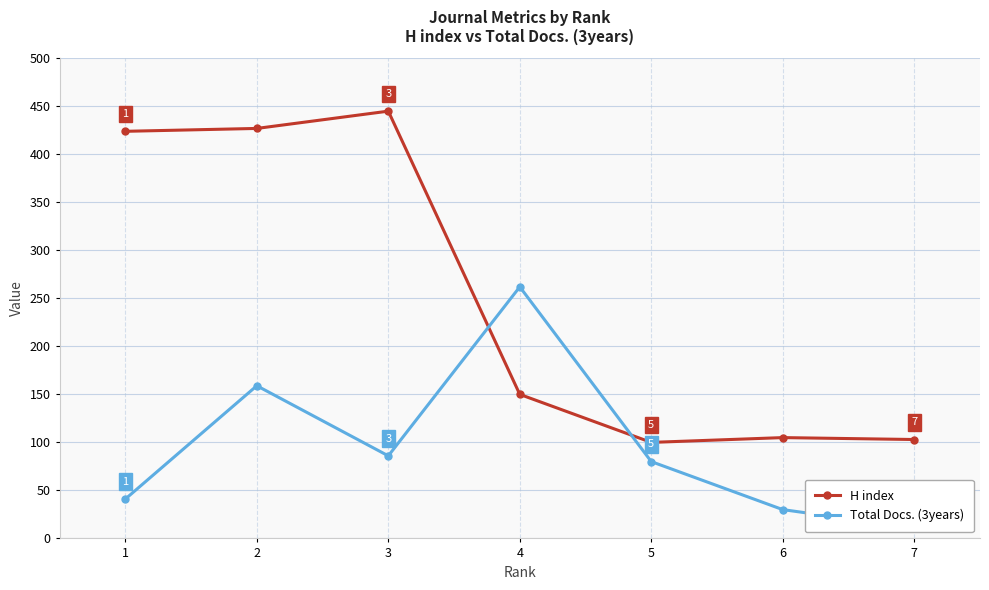

Is it true that Total Docs. (3years) equals 50 at 6?

False